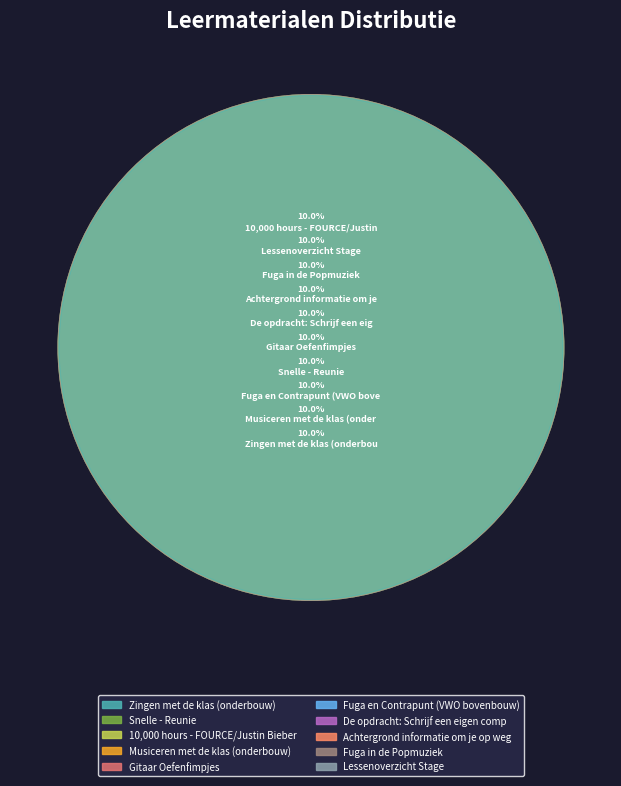

To the nearest percent, what portion does Gitaar Oefenfimpjes represent?

10%